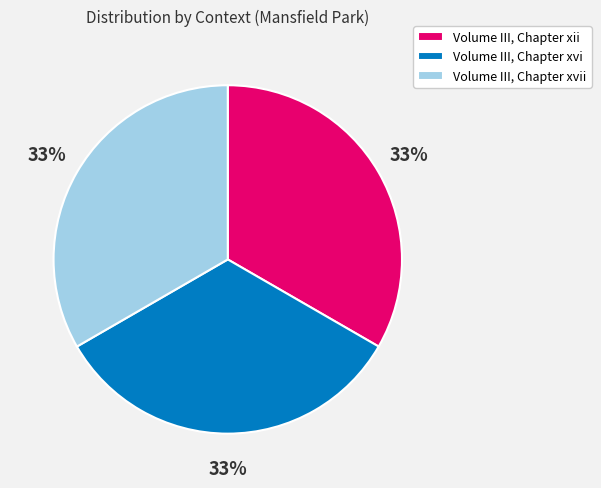

To the nearest percent, what percentage of the pie is Volume III, Chapter xii?

33%